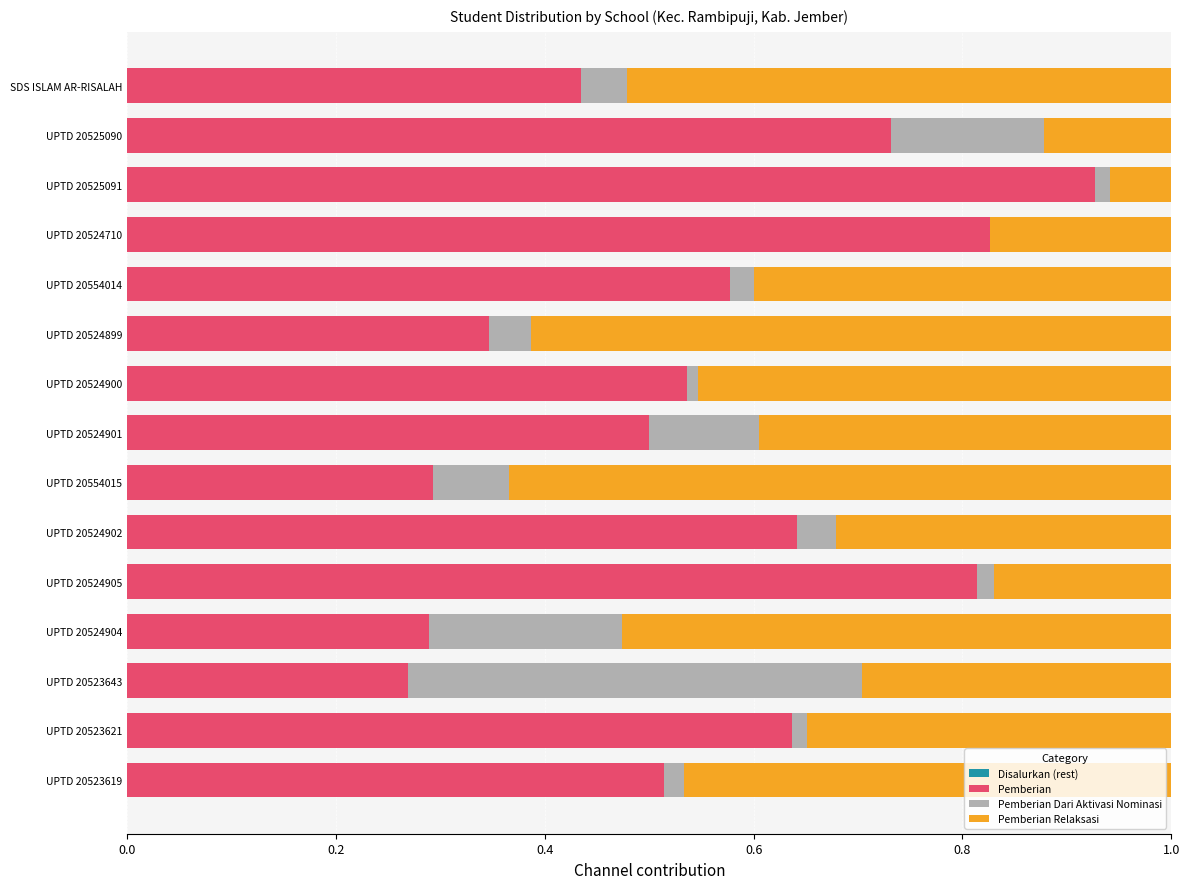

Which category has the highest value in the Pemberian series?

UPTD 20525091